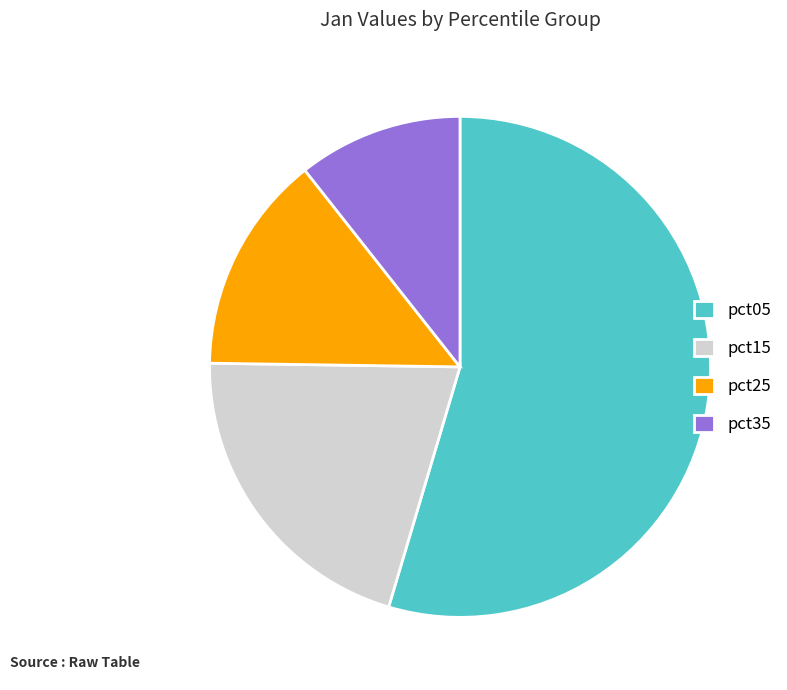

Which category has the smallest portion of the pie?

pct35